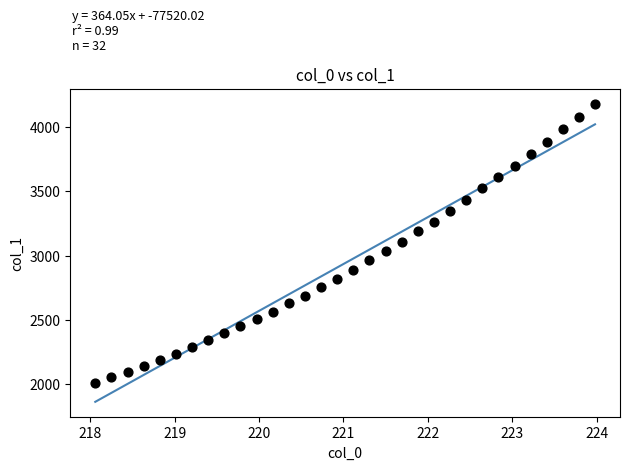

What is the range of Y values (max minus min)?

2165.8